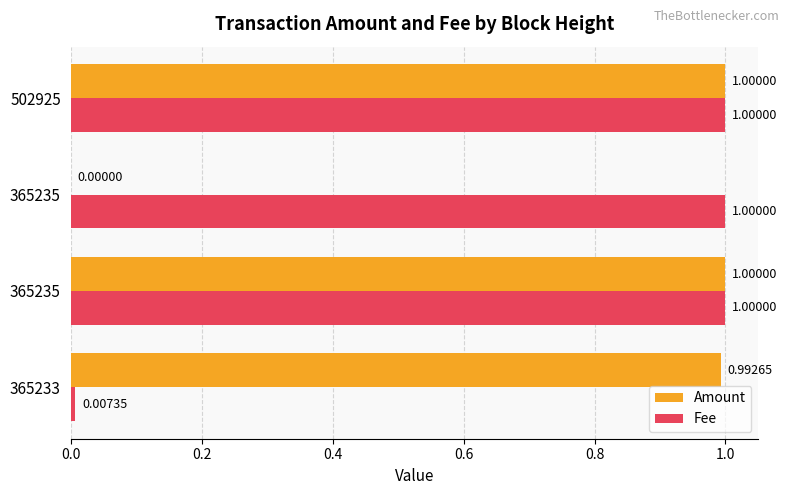

Count the number of data series in this chart.

2